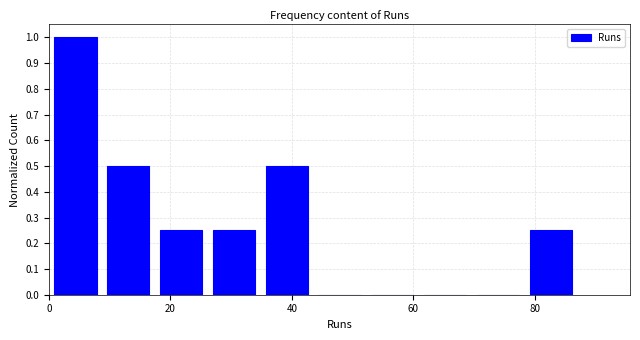

What is the height of the bar covering 0 to 8 on the x-axis? Neither the bar edges nor the heights are printed on the chart, so give them approximately, as read against the axes.

1.00